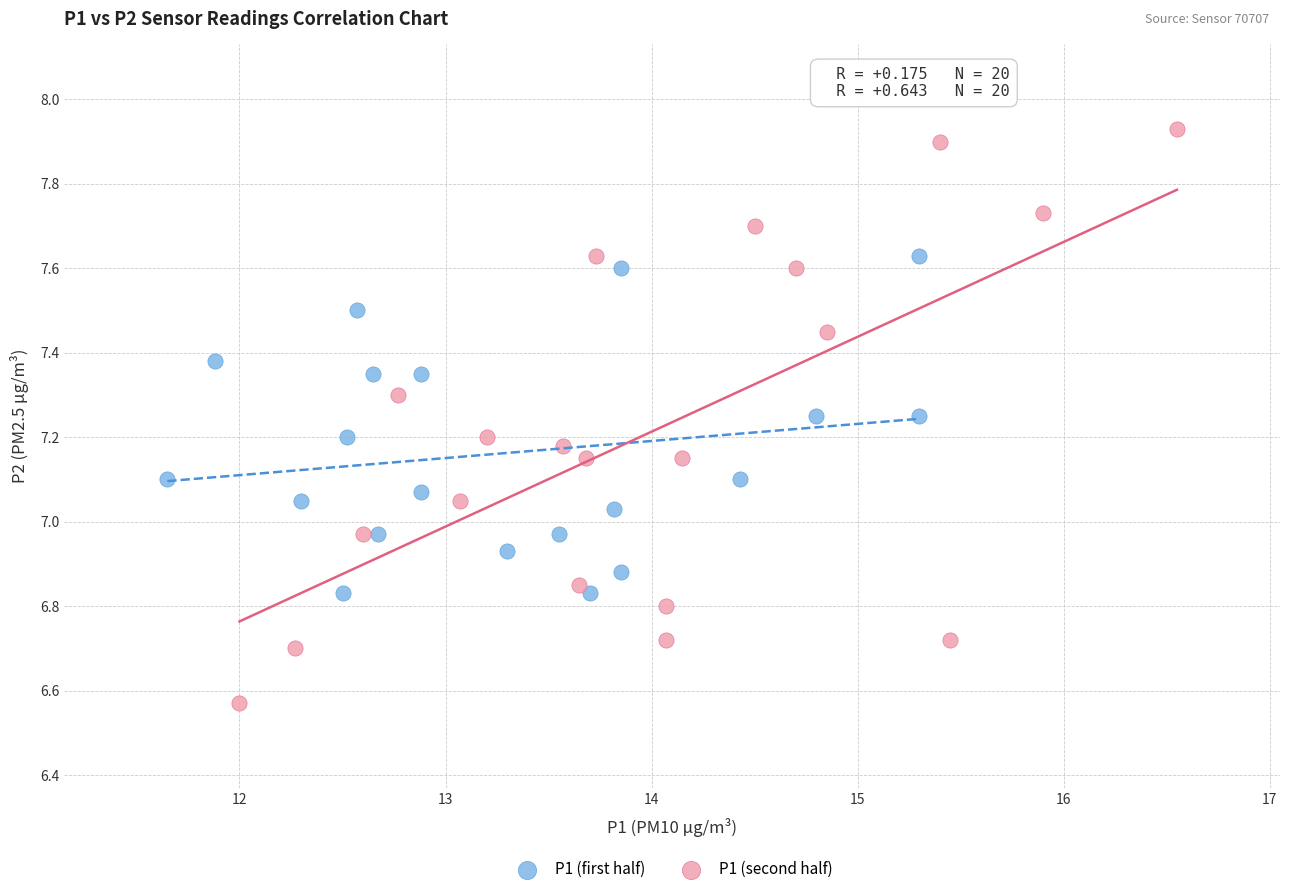

Which series reaches the maximum Y coordinate?

P1 (second half)